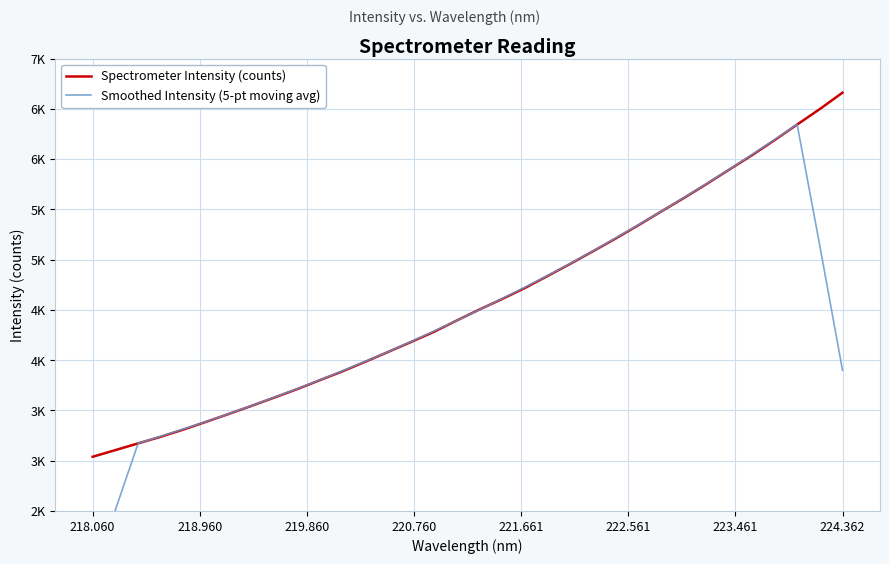

Which series has the largest range (max minus min)?

Smoothed Intensity (5-pt moving avg)